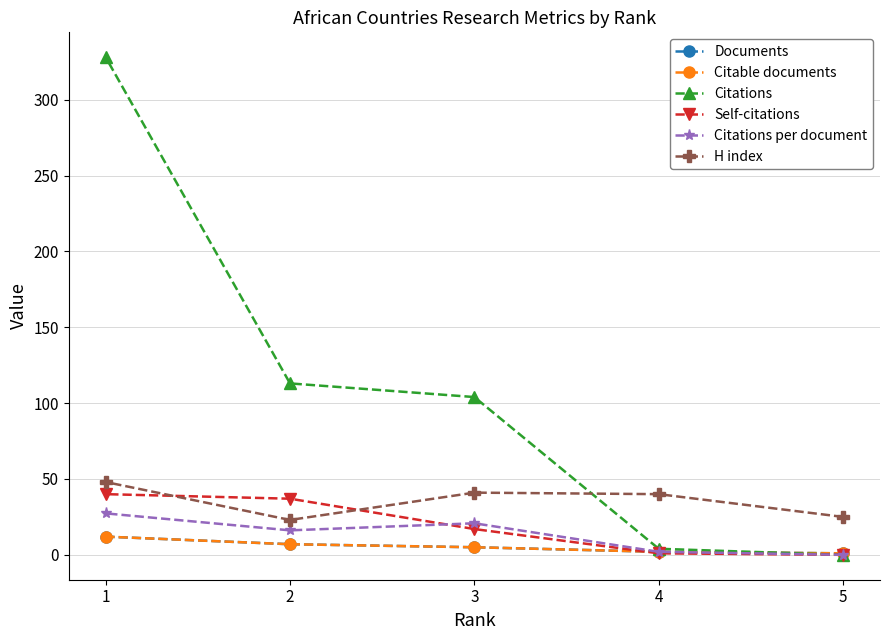

At which category is the sum across all series the highest?

1